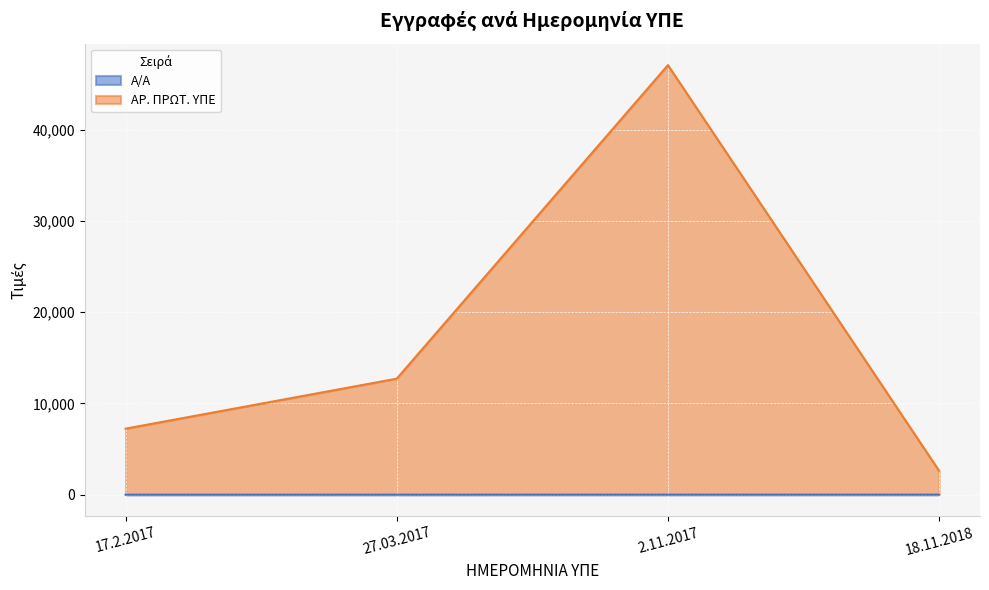

What is the minimum value for Α/Α?

1